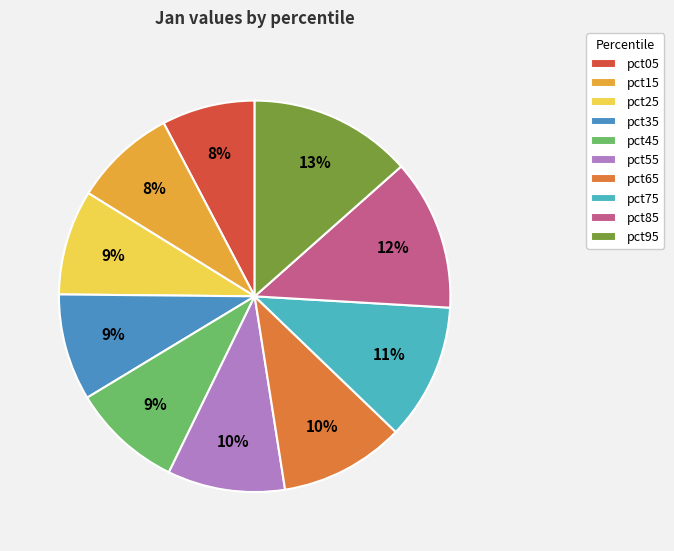

Is the sum of pct45 and pct55 greater than half?

No